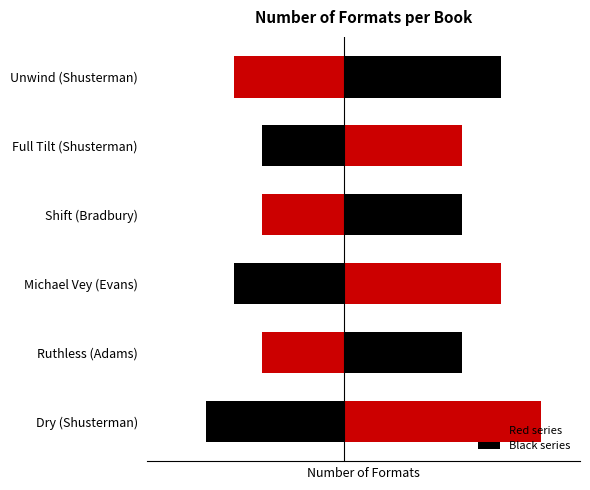

What is the sum of all values?

22